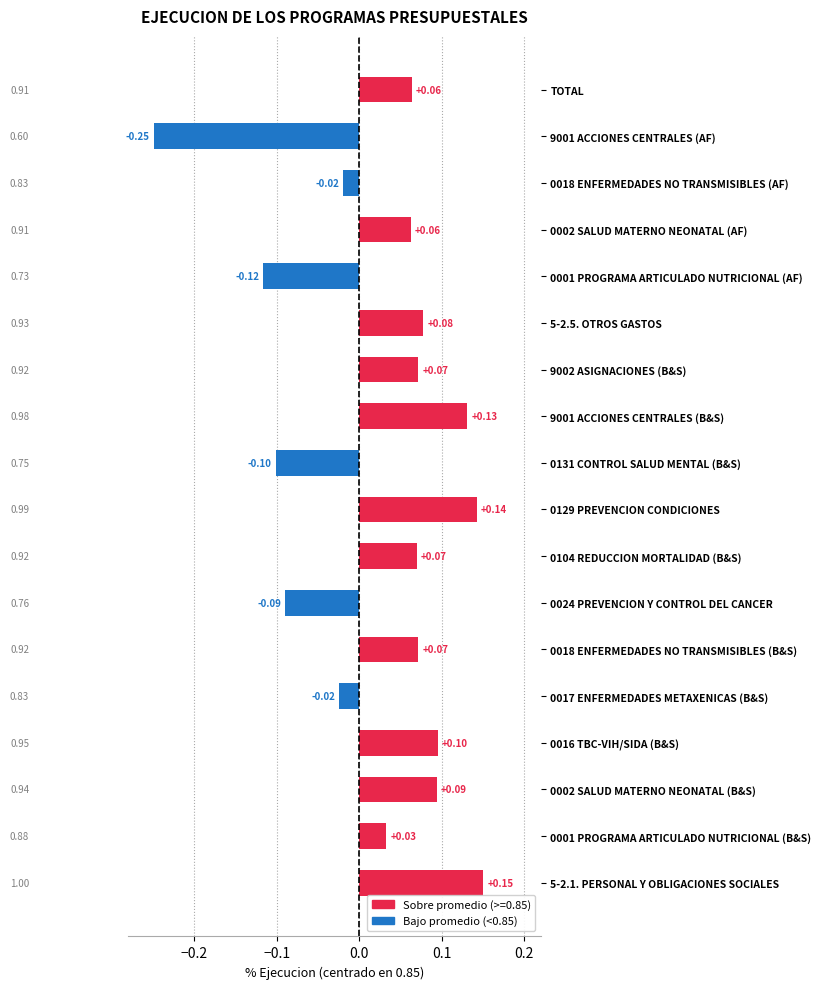

Which has a higher value, 0002 SALUD MATERNO NEONATAL (AF) or 0018 ENFERMEDADES NO TRANSMISIBLES (B&S)?

0018 ENFERMEDADES NO TRANSMISIBLES (B&S)